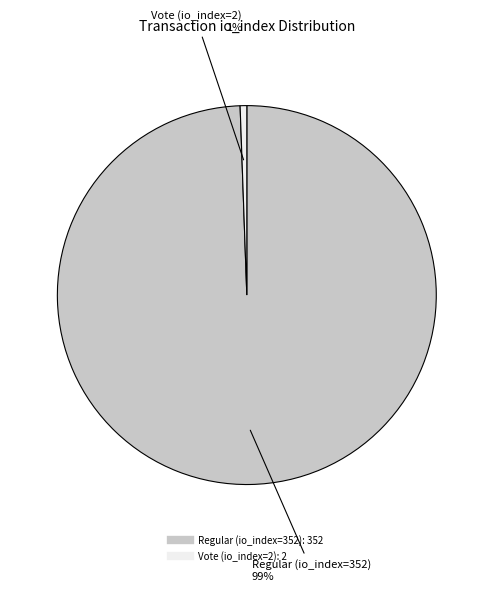

How many slices are in this pie chart?

2